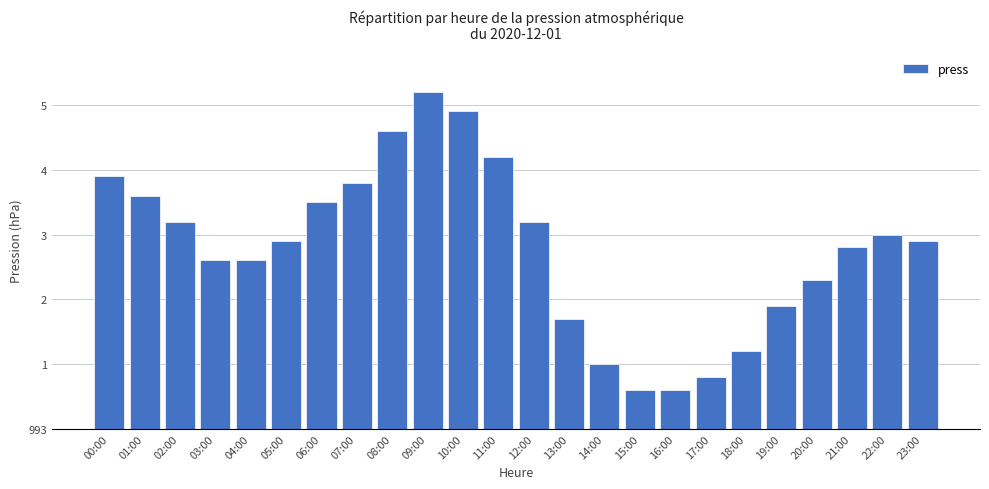

Approximately how many times larger is the value at 18:00 compared to 00:00?

0.3